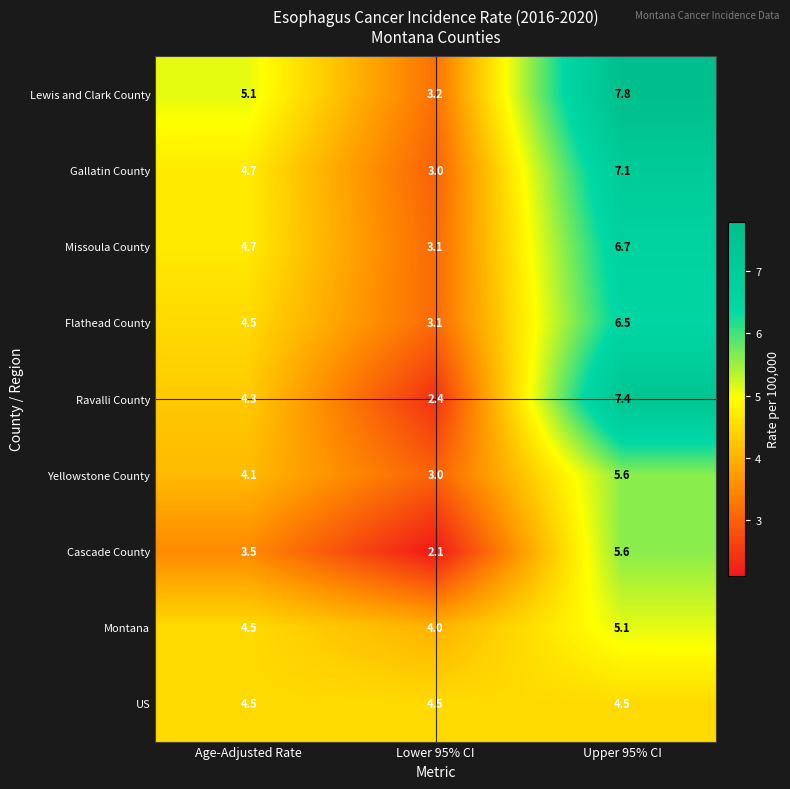

Which category has the lowest value across all series?

Lower 95% CI